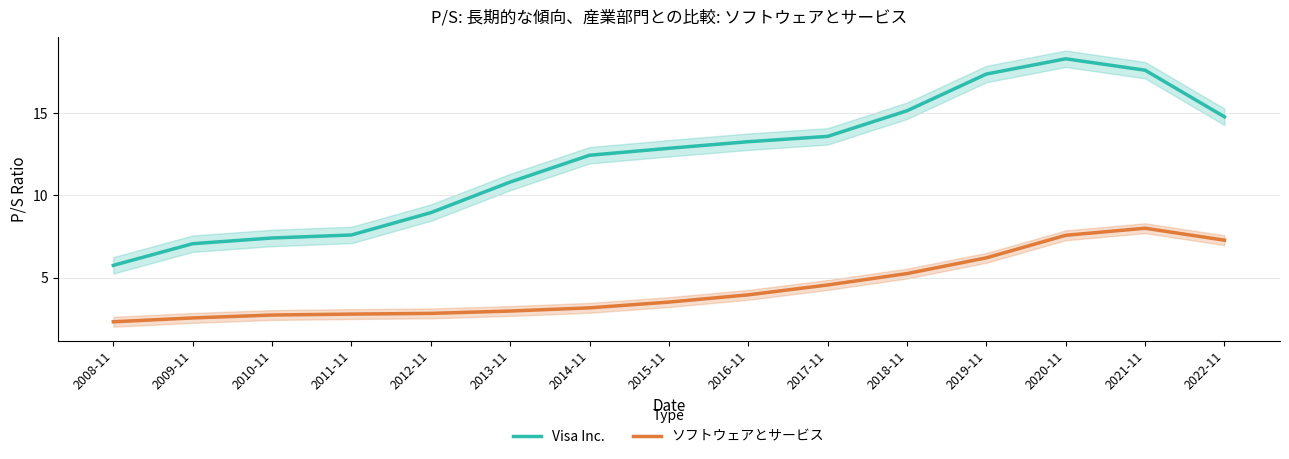

Where is the first local maximum for Visa Inc.?

2020-11